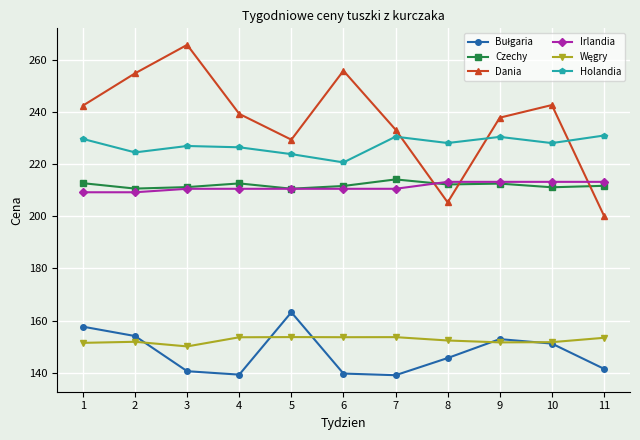

What is the maximum value for Irlandia?

213.2